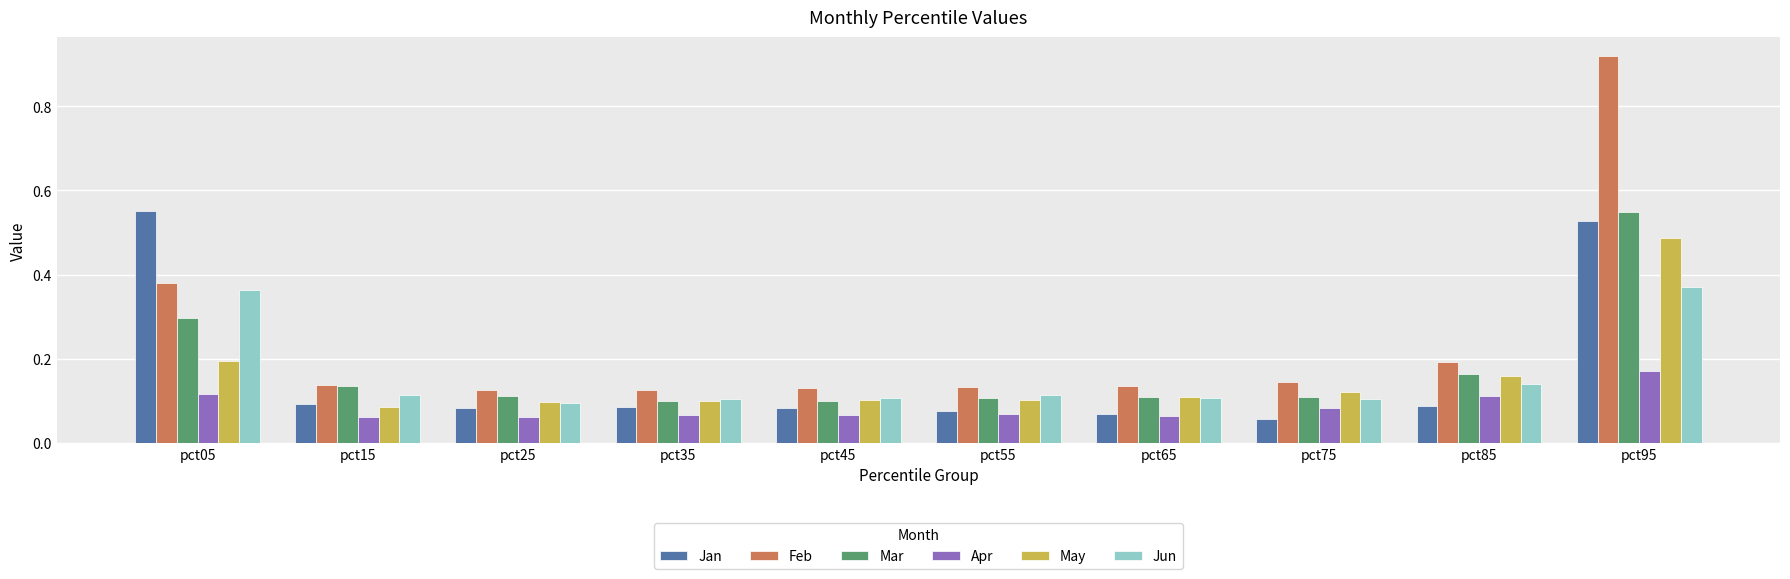

What is the sum of the Feb values at pct75 and pct45?

0.3